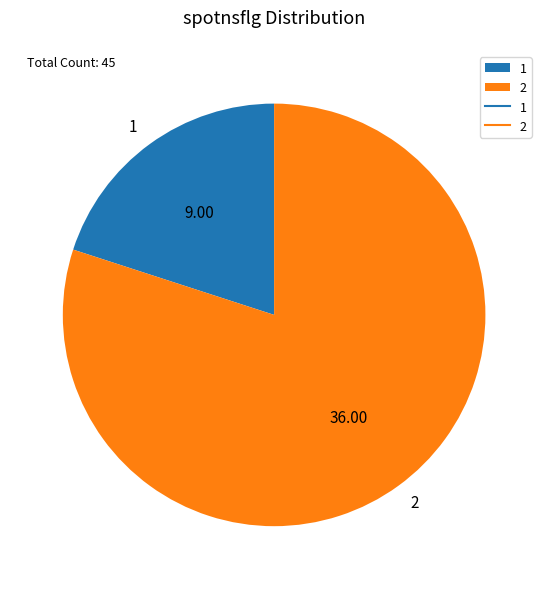

Rank the categories by value from highest to lowest.

2, 1